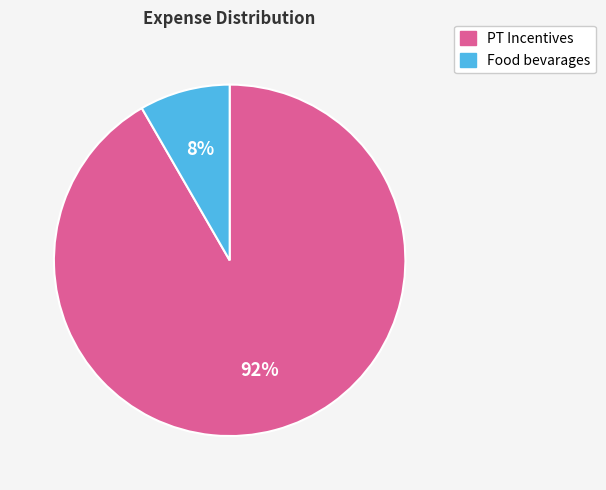

To the nearest percent, what portion does Food bevarages represent?

8%